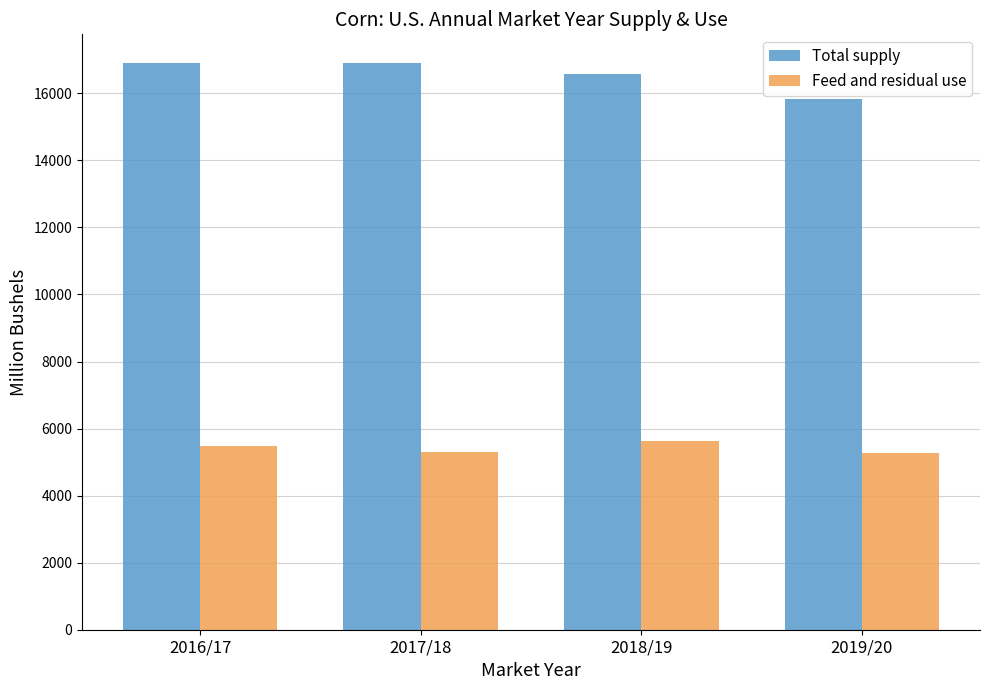

What are all the series names shown in the legend?

Total supply, Feed and residual use